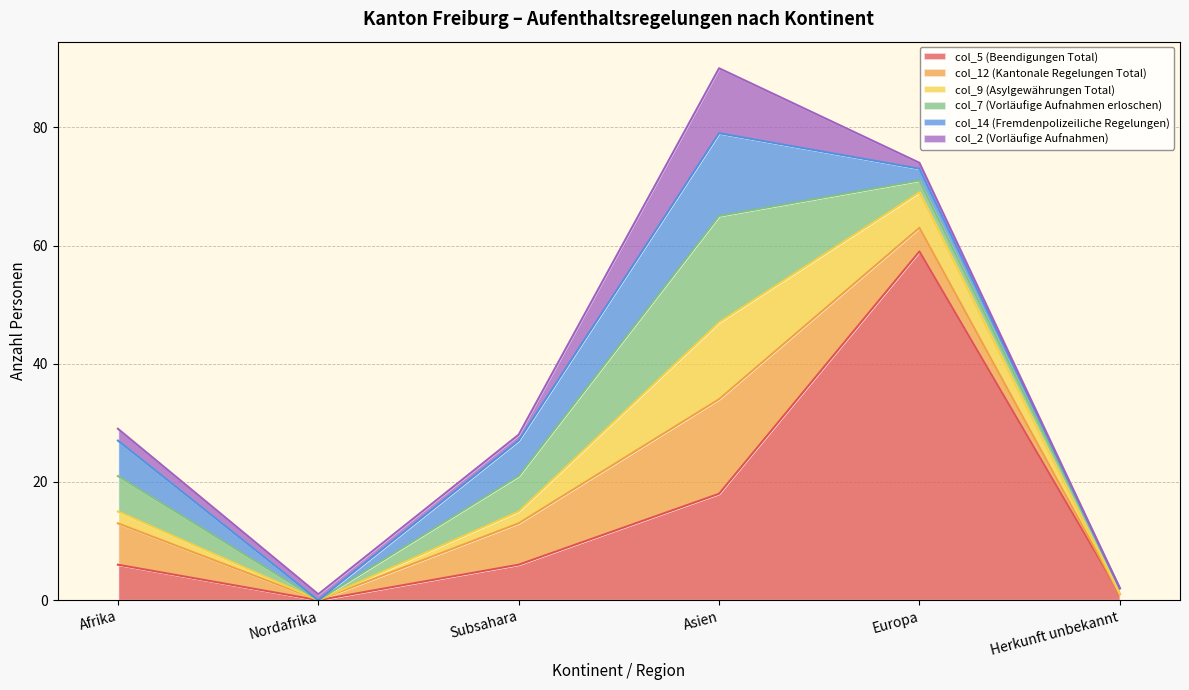

At which category is the sum across all series the highest?

Asien